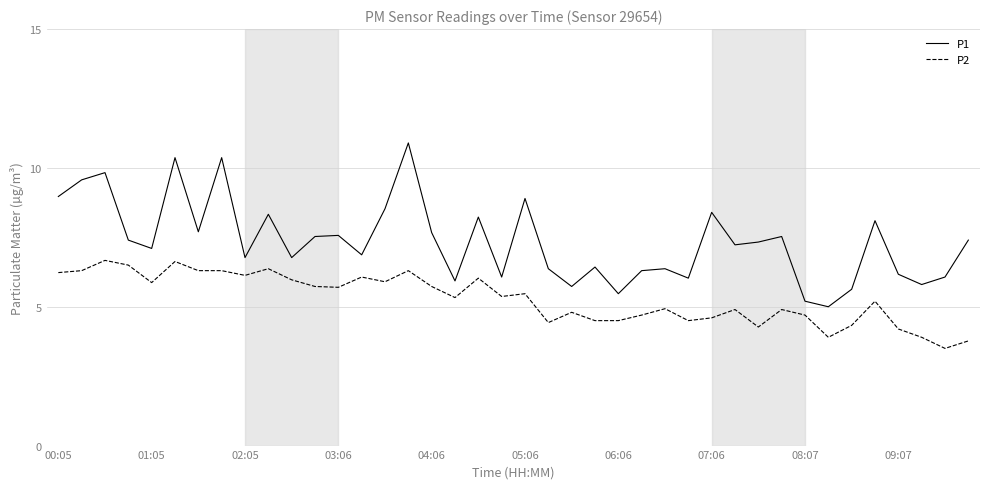

How many lines are shown in the chart?

2